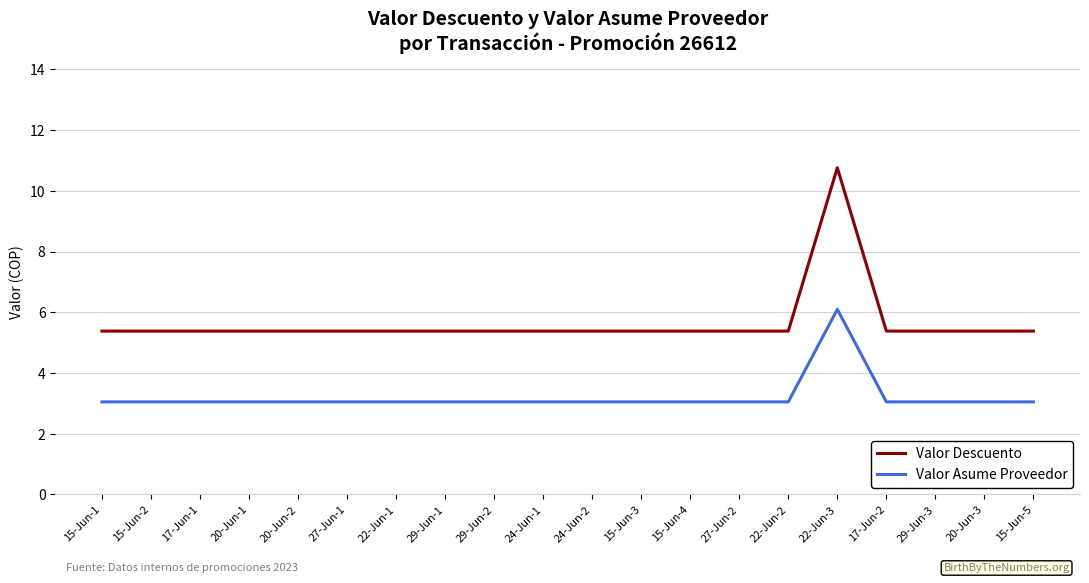

What position from the left is 27-Jun-1?

6